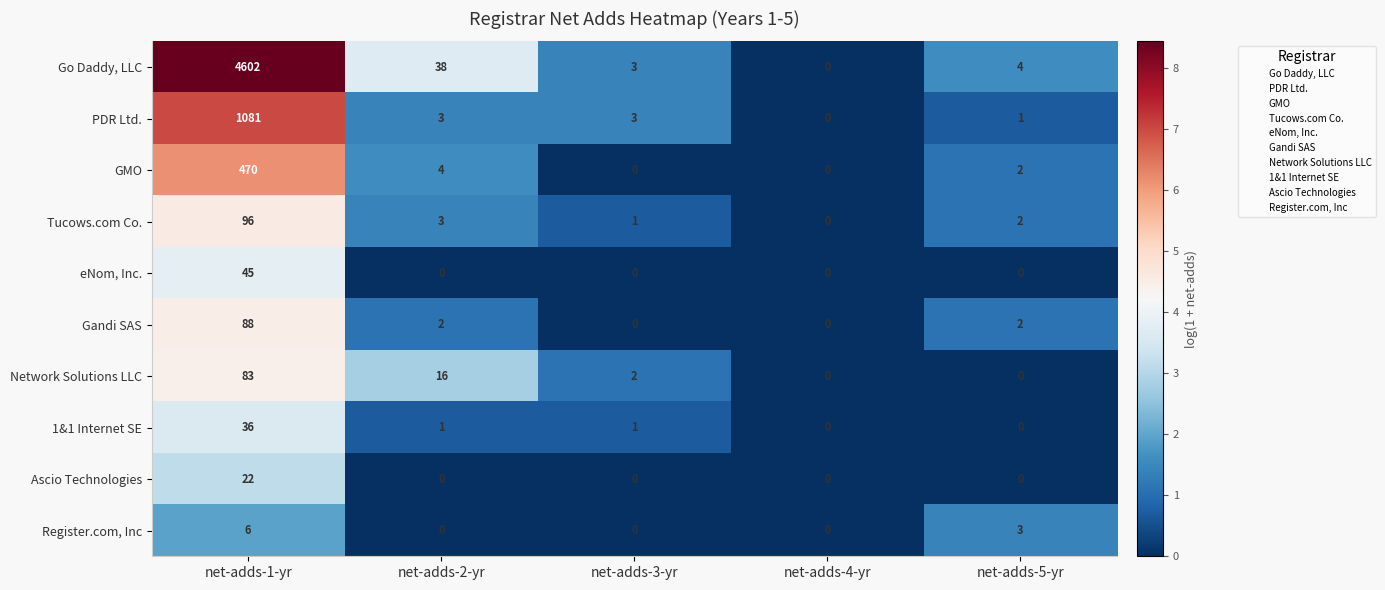

True or false: 1&1 Internet SE has a value of -18 at net-adds-4-yr.

False